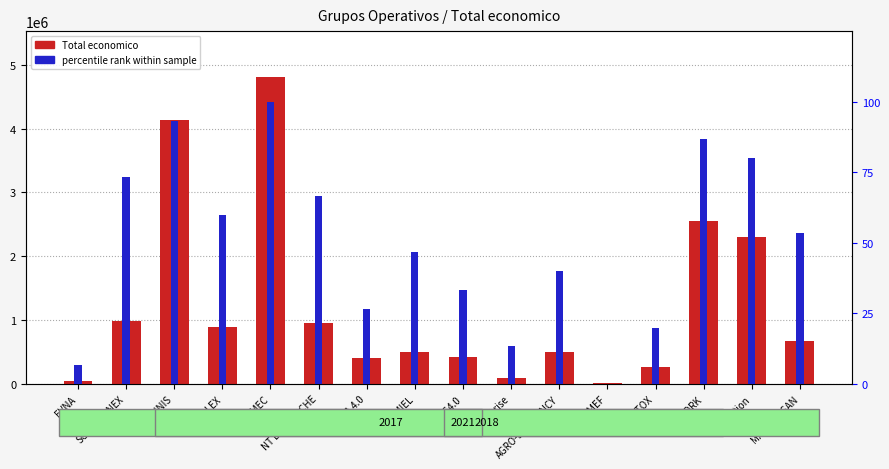

At which category is the sum across all series the highest?

RESIMEC